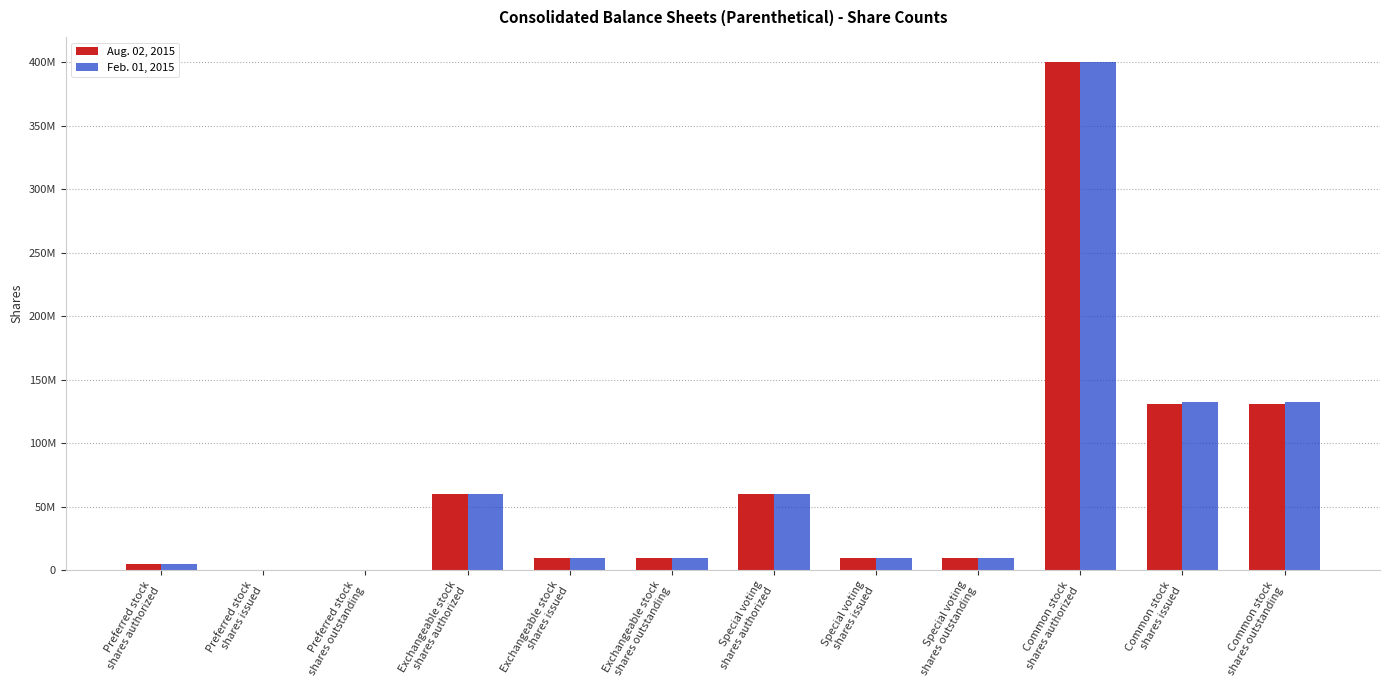

What are all the series names shown in the legend?

Aug. 02, 2015, Feb. 01, 2015